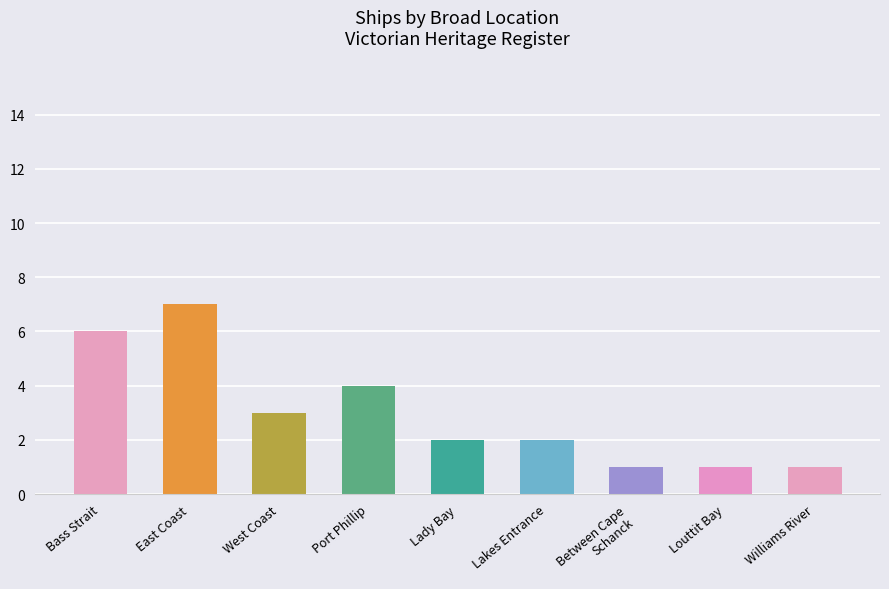

The chart shows a value of 3 at Lakes Entrance. True or false?

False